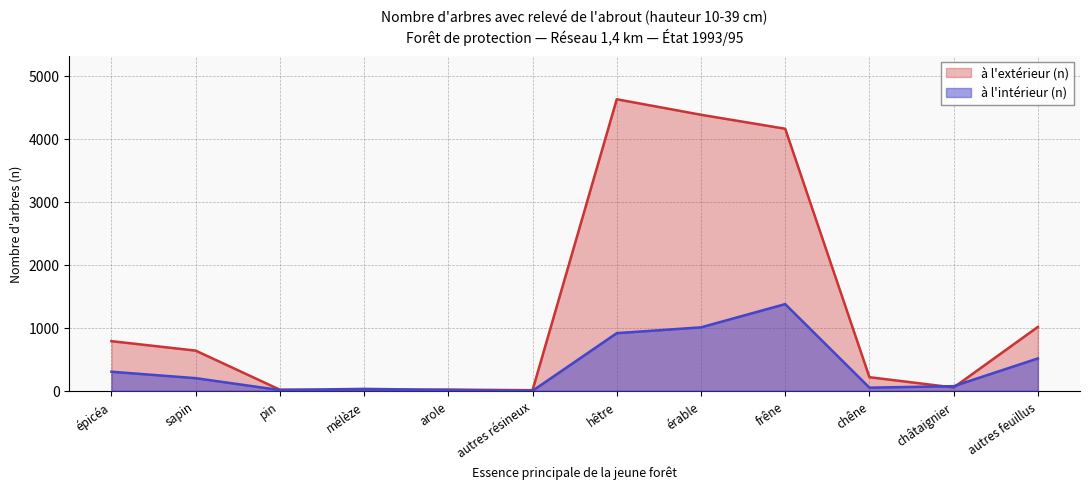

Which category has the highest value in the à l'intérieur (n) series?

frêne